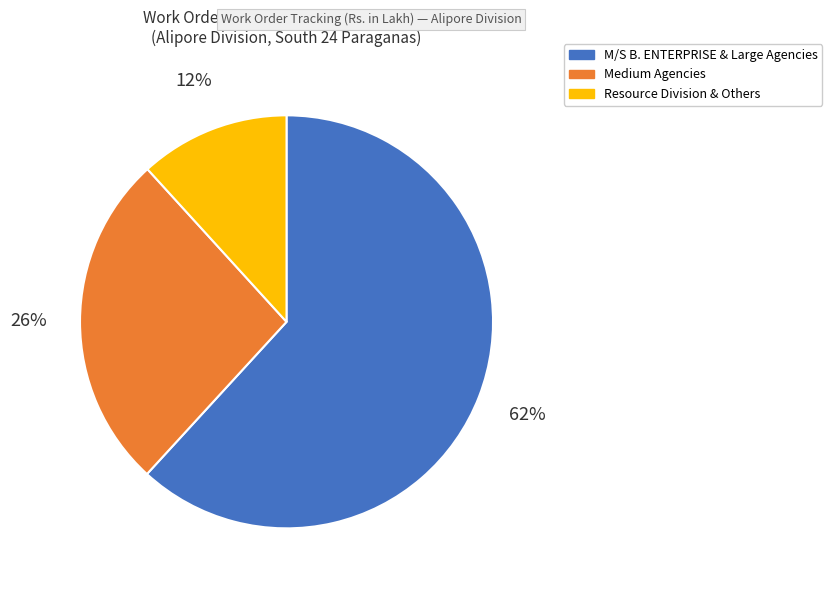

To the nearest percent, what is the average slice percentage?

33%